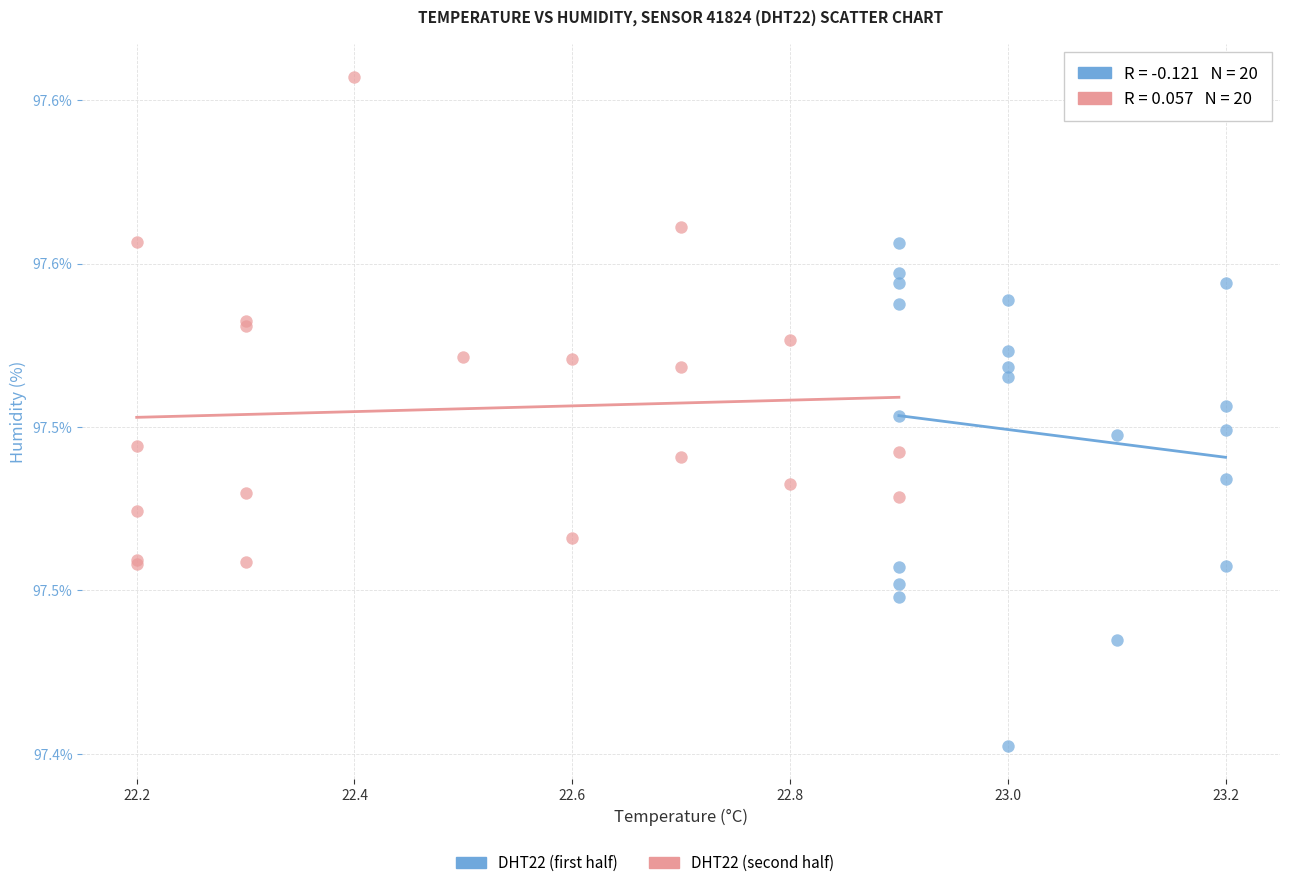

Which series reaches the maximum Y coordinate?

DHT22 (second half)